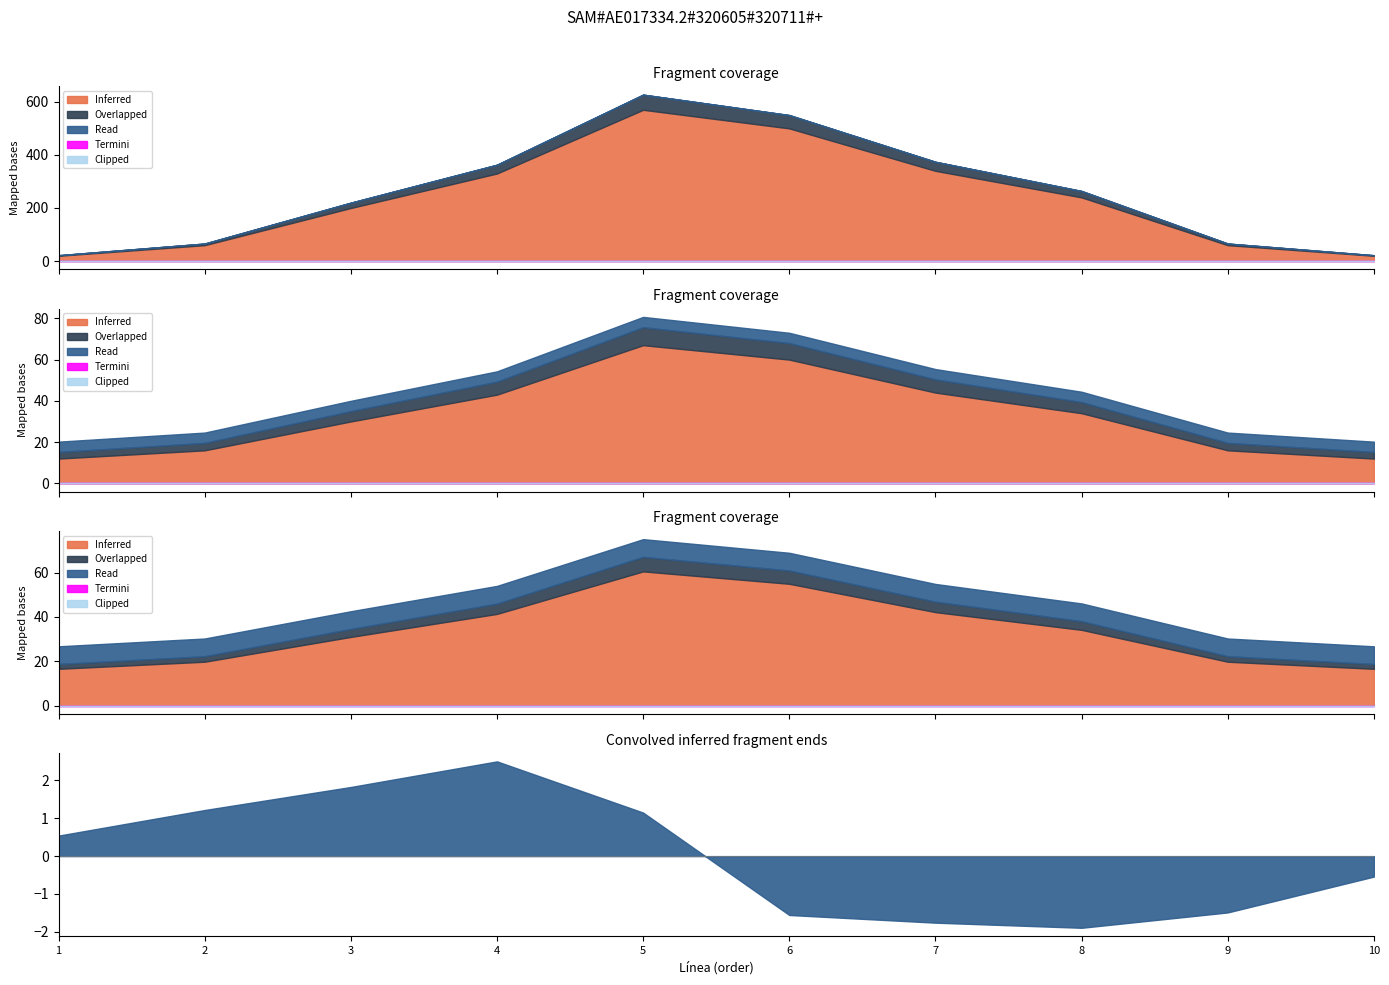

What is the total value across all series at 8?

264